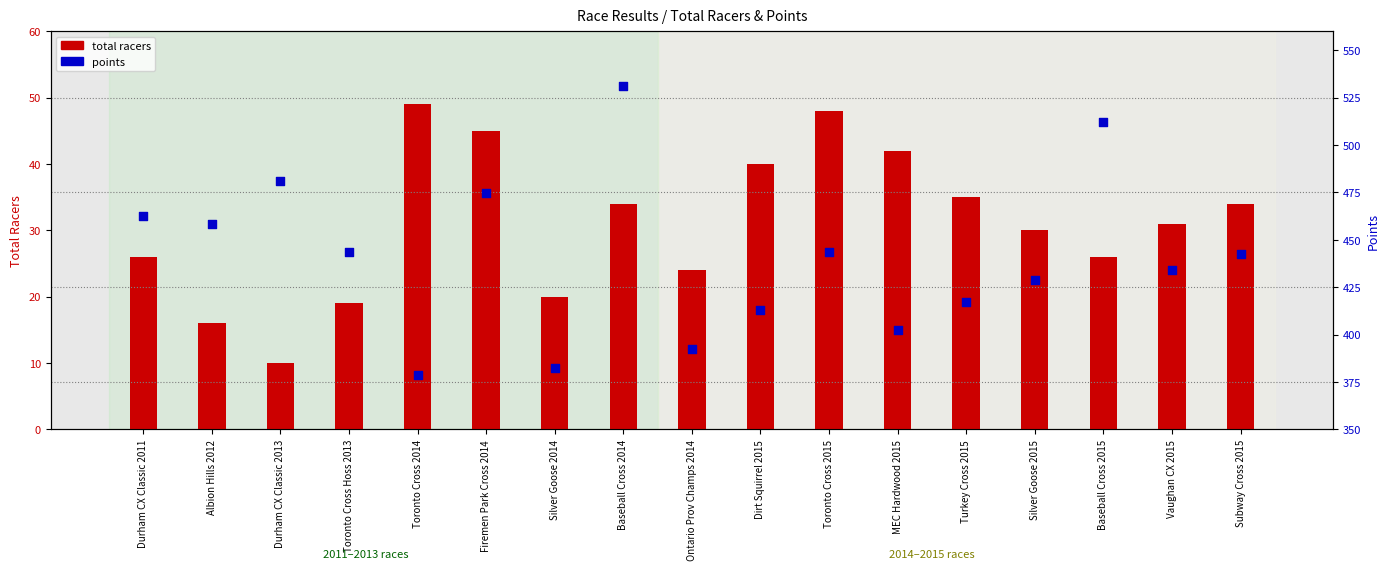

Which series has the largest Y range (max minus min)?

points